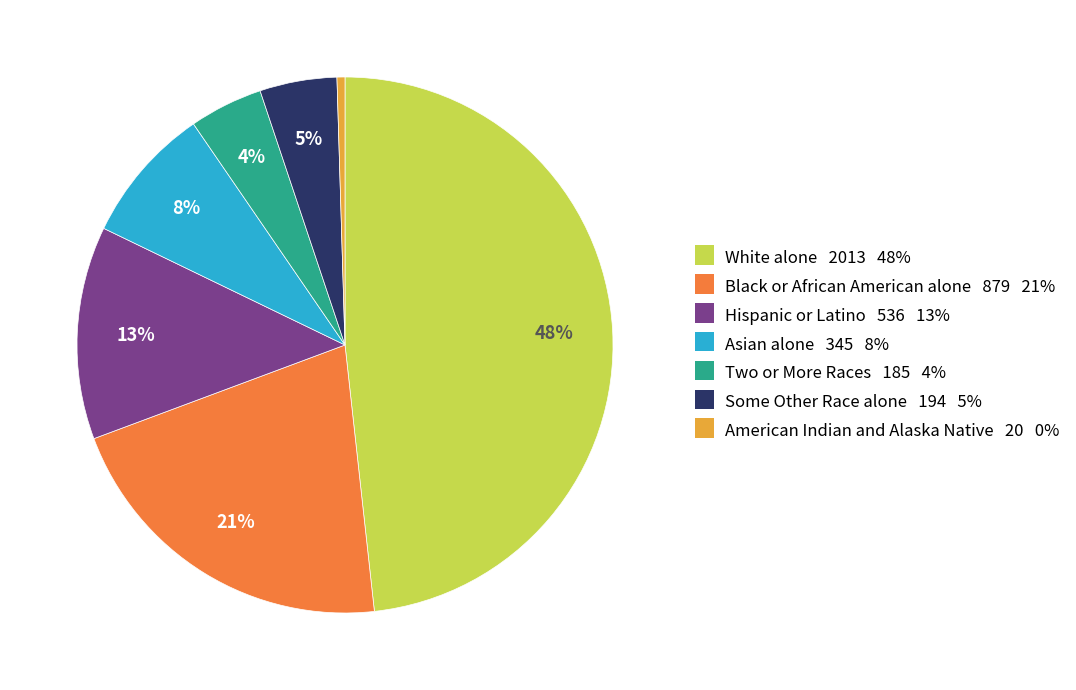

Does any single category account for the majority?

No